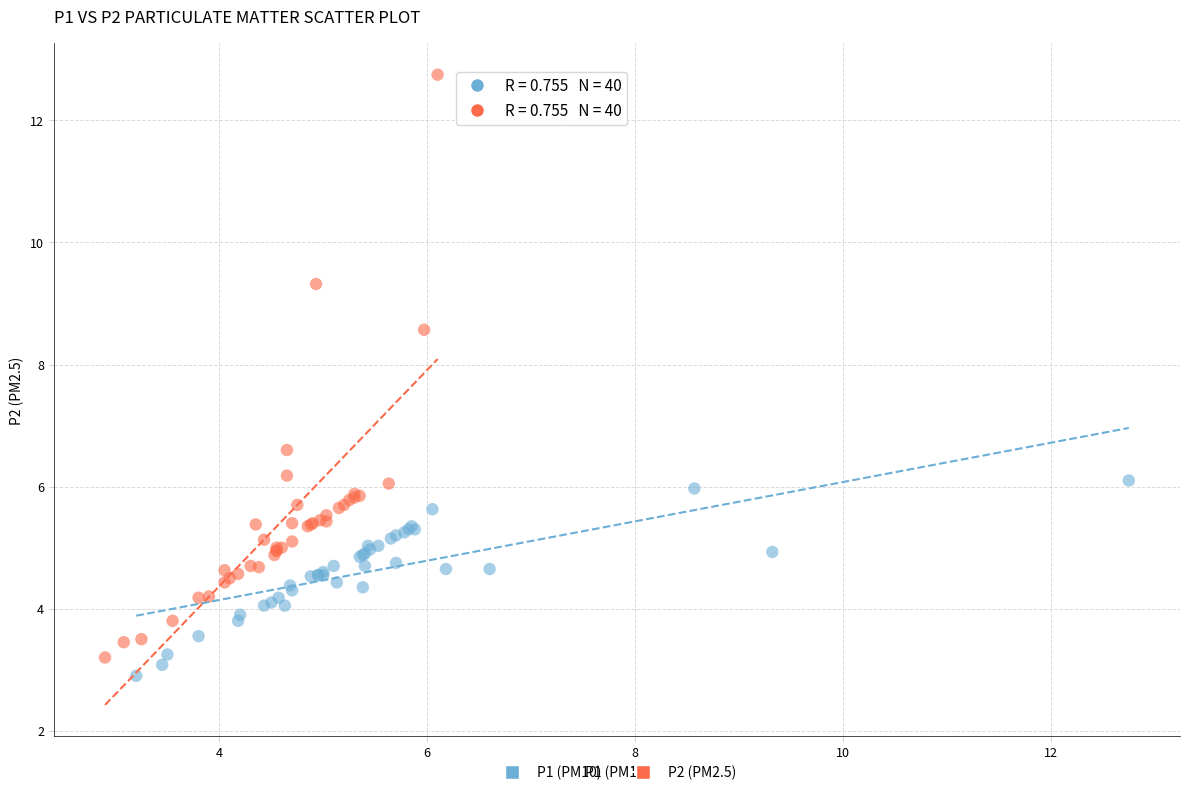

What are all the series names shown in the legend?

P1 (PM10), P2 (PM2.5)